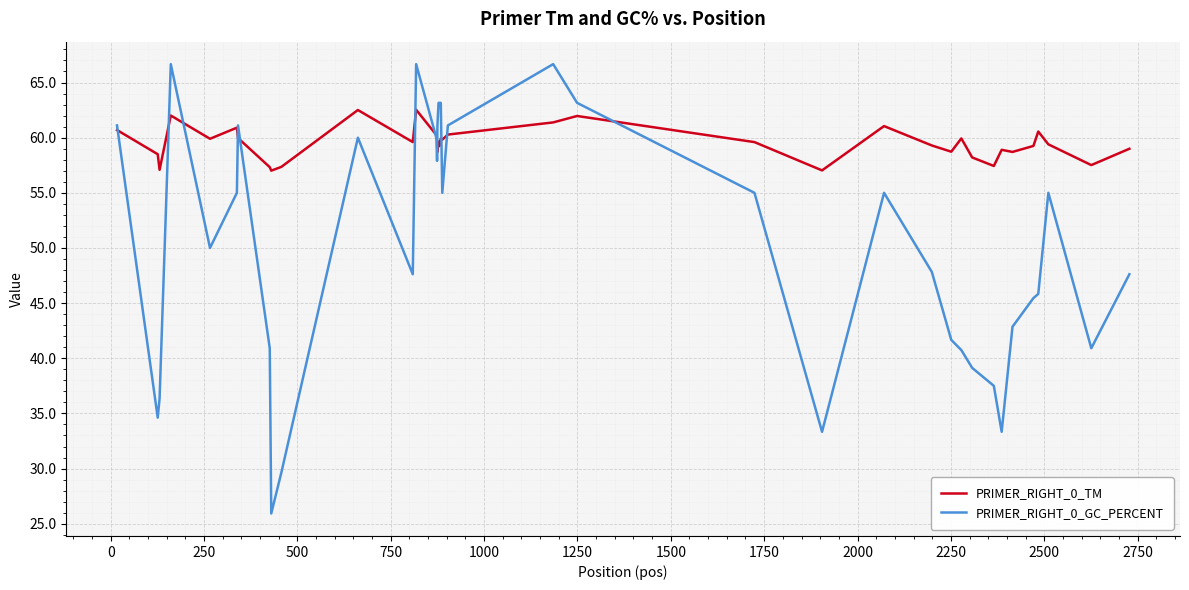

Which series has the largest range (max minus min)?

PRIMER_RIGHT_0_GC_PERCENT